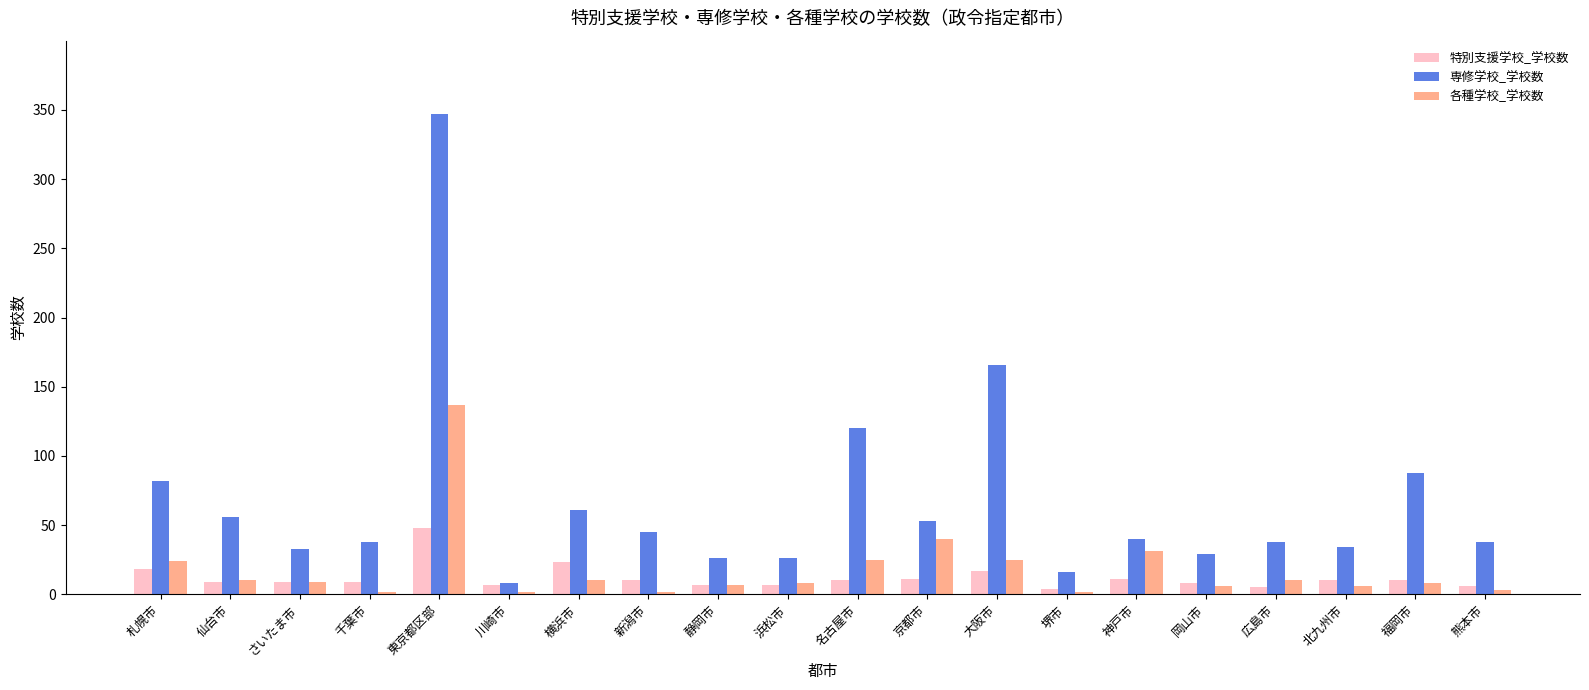

What is the difference between the maximum and minimum values in the 特別支援学校_学校数 series?

44